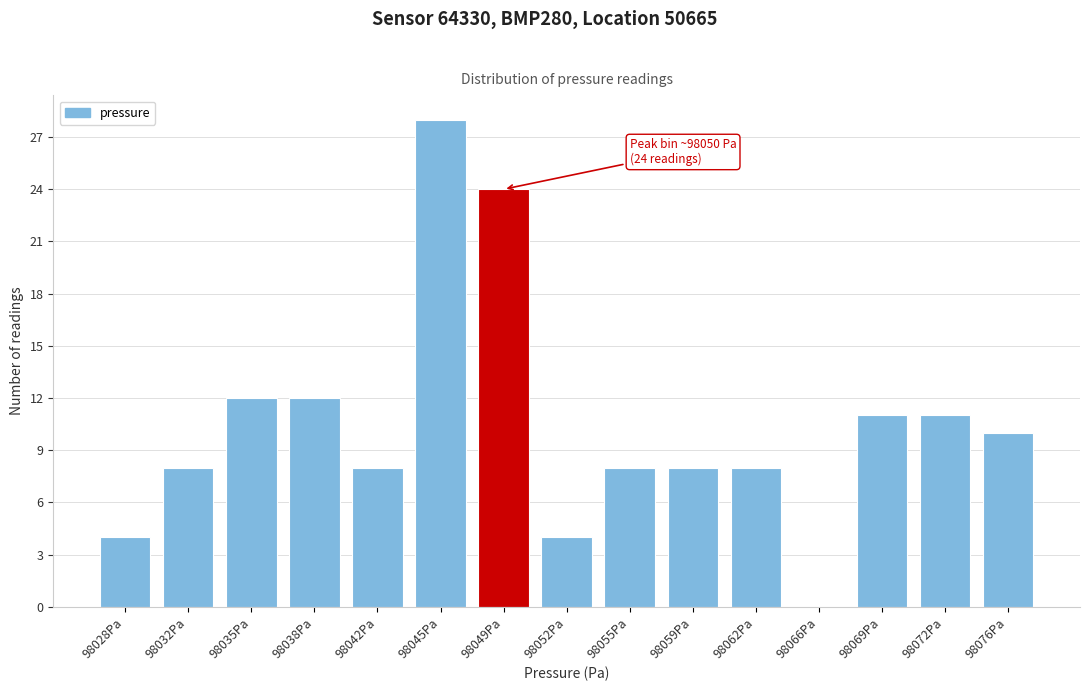

Reading left to right, extract all data points from this chart.

98028Pa=4	98032Pa=8	98035Pa=12	98038Pa=12	98042Pa=8	98045Pa=28	98049Pa=24	98052Pa=4	98055Pa=8	98059Pa=8	98062Pa=8	98066Pa=0	98069Pa=11	98072Pa=11	98076Pa=10